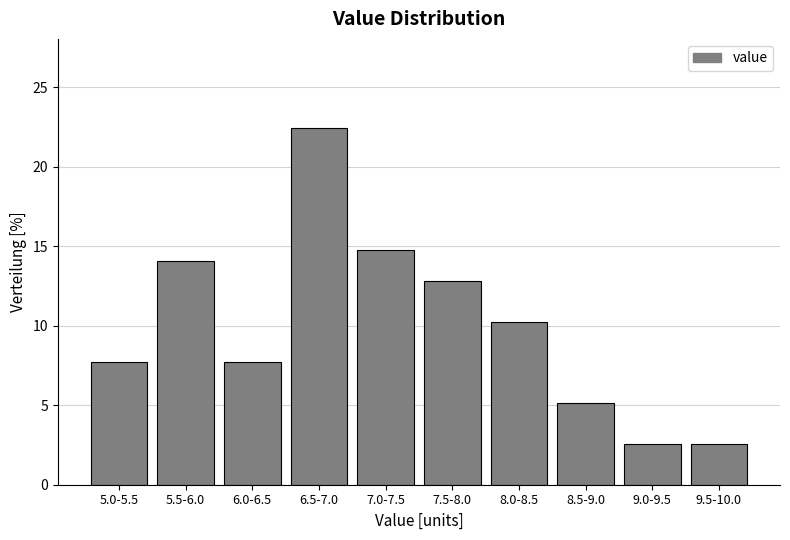

Reading right to left, what are all the values shown in this chart?

2.6	2.6	5.1	10.3	12.8	14.7	22.4	7.7	14.1	7.7